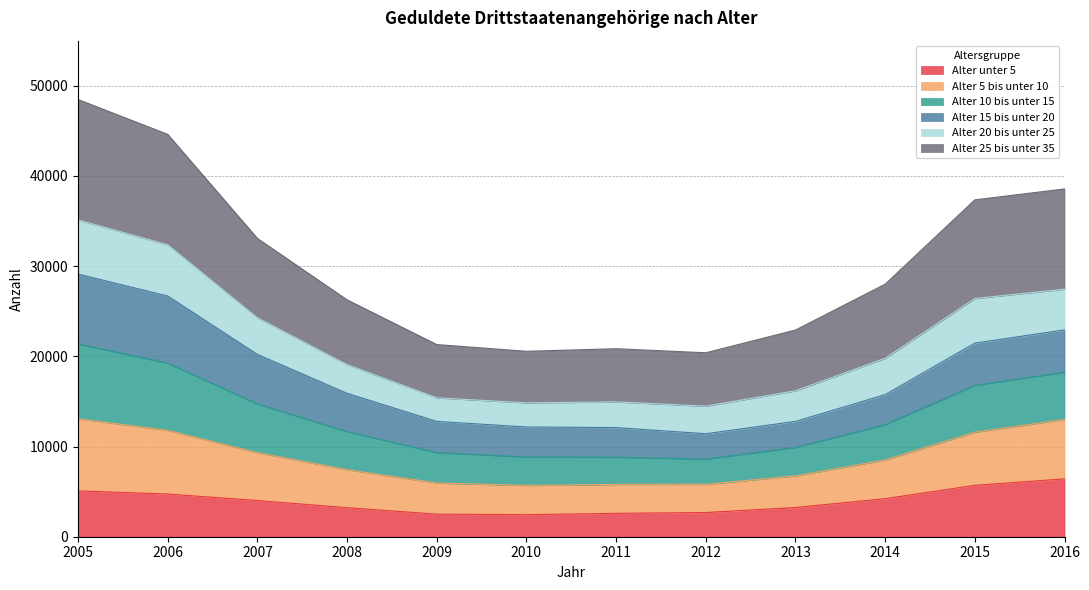

What is the minimum value for Alter unter 5?

2445